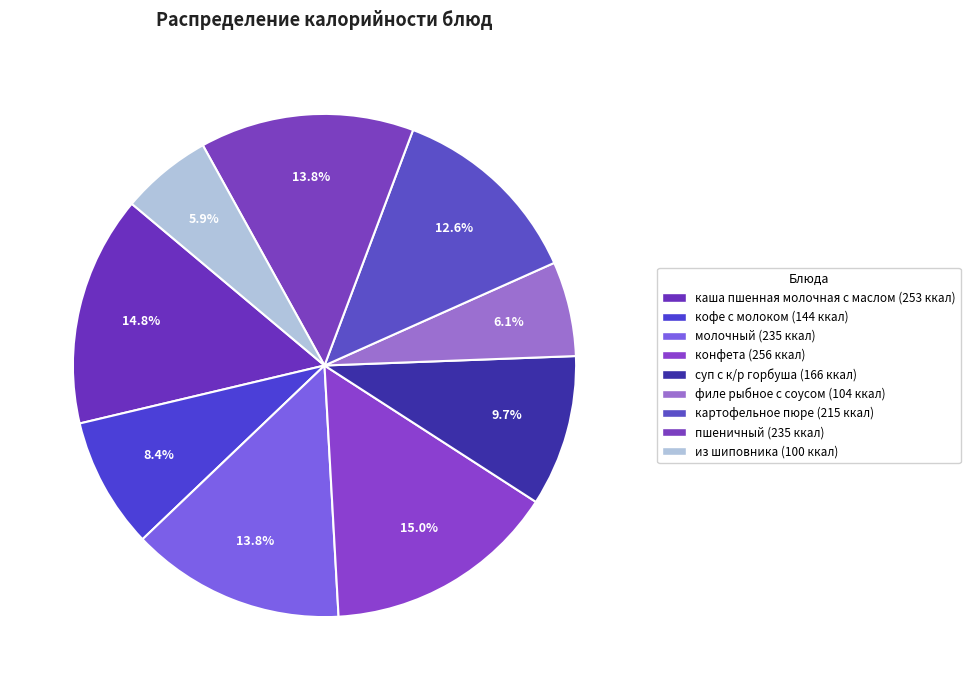

What percentage is the картофельное пюре slice, to the nearest percent?

13%